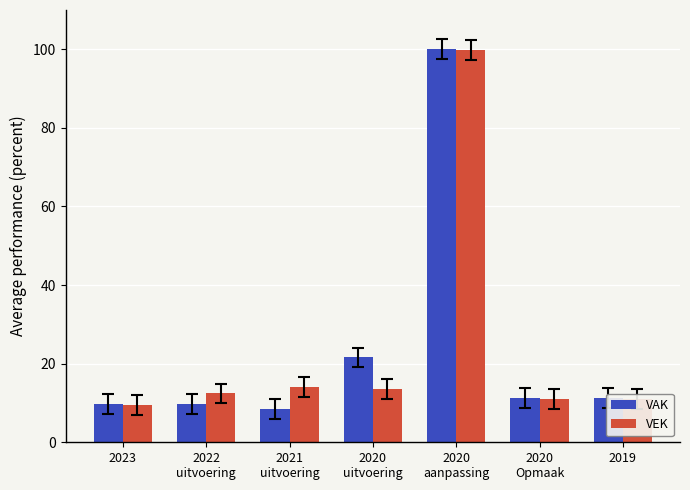

Which series has the widest spread of values?

VAK